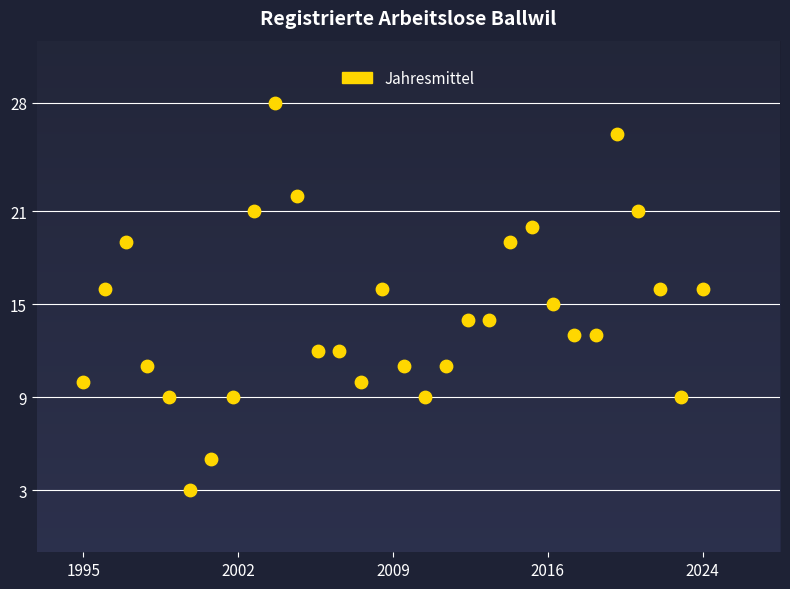

What is the range of Y values (max minus min)?

25